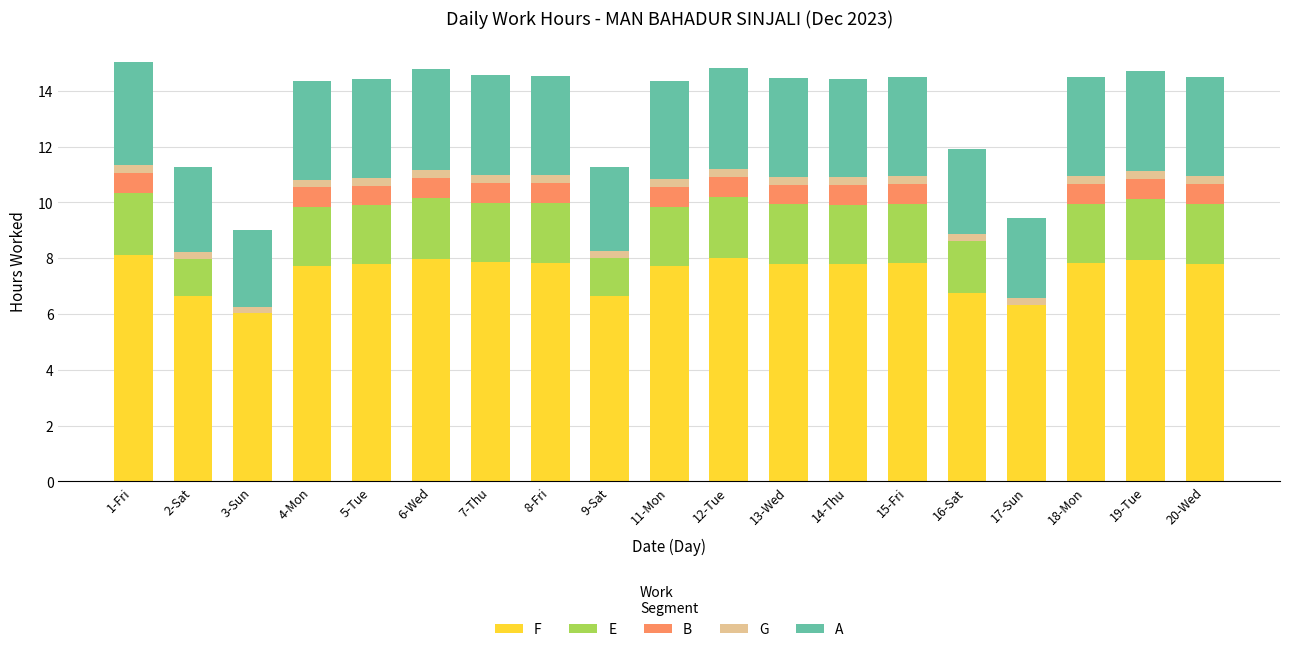

Between 12-Tue and 16-Sat, which is larger?

12-Tue